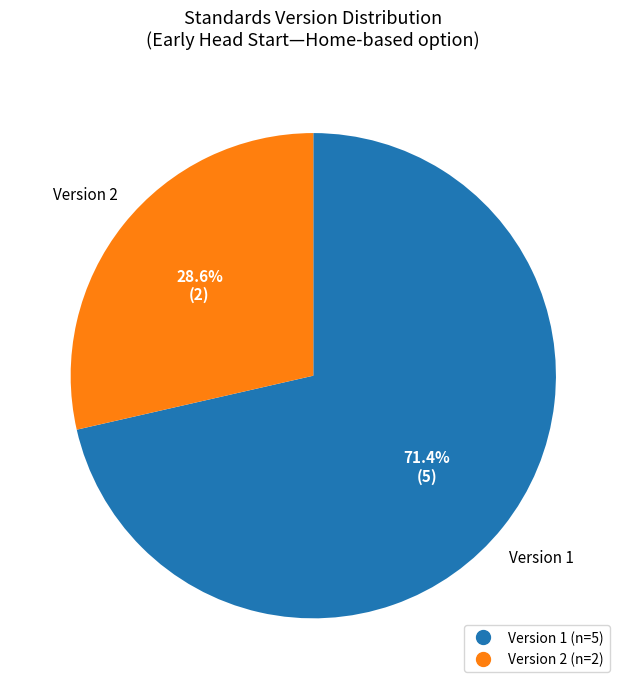

Is there any slice that represents more than half of the pie?

Yes